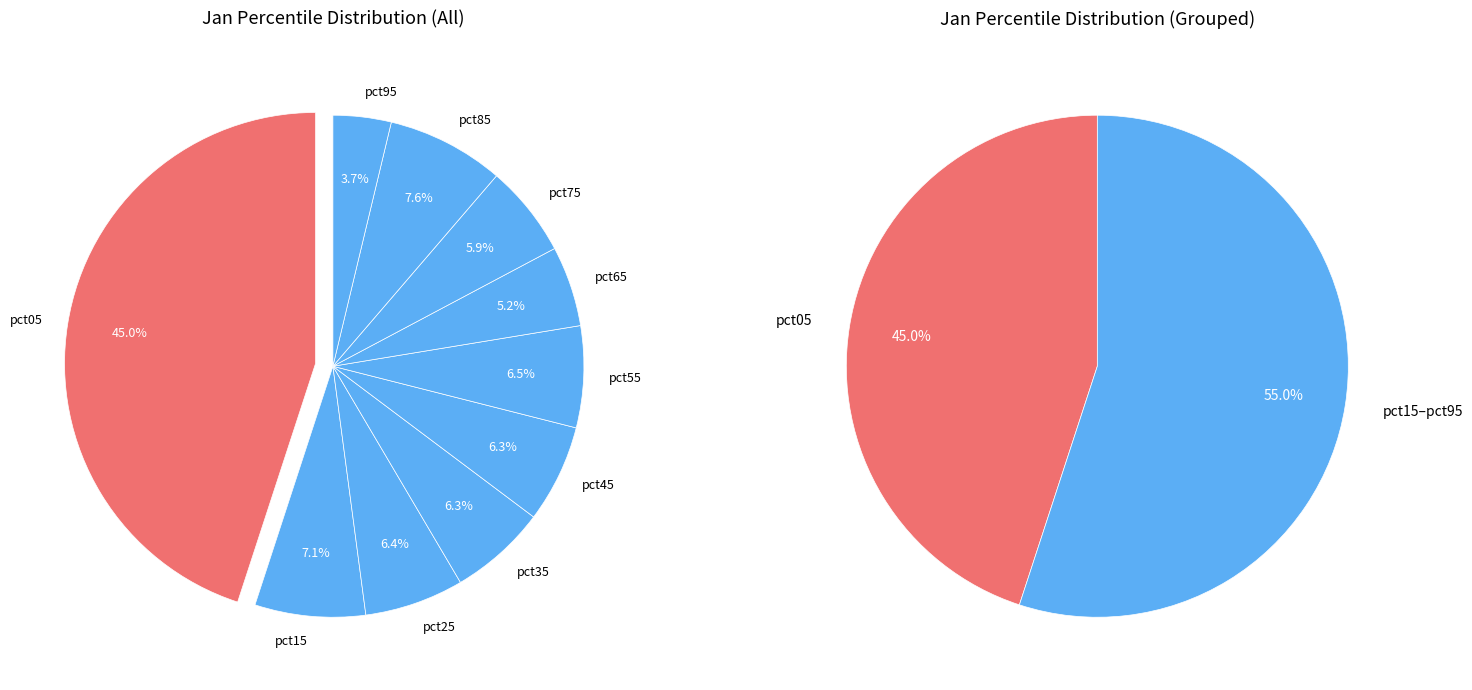

Does pct05 represent more than half of the total?

No